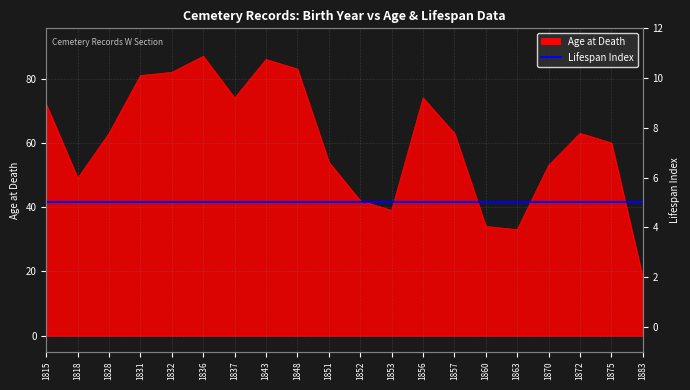

How many data points does each series have?

20